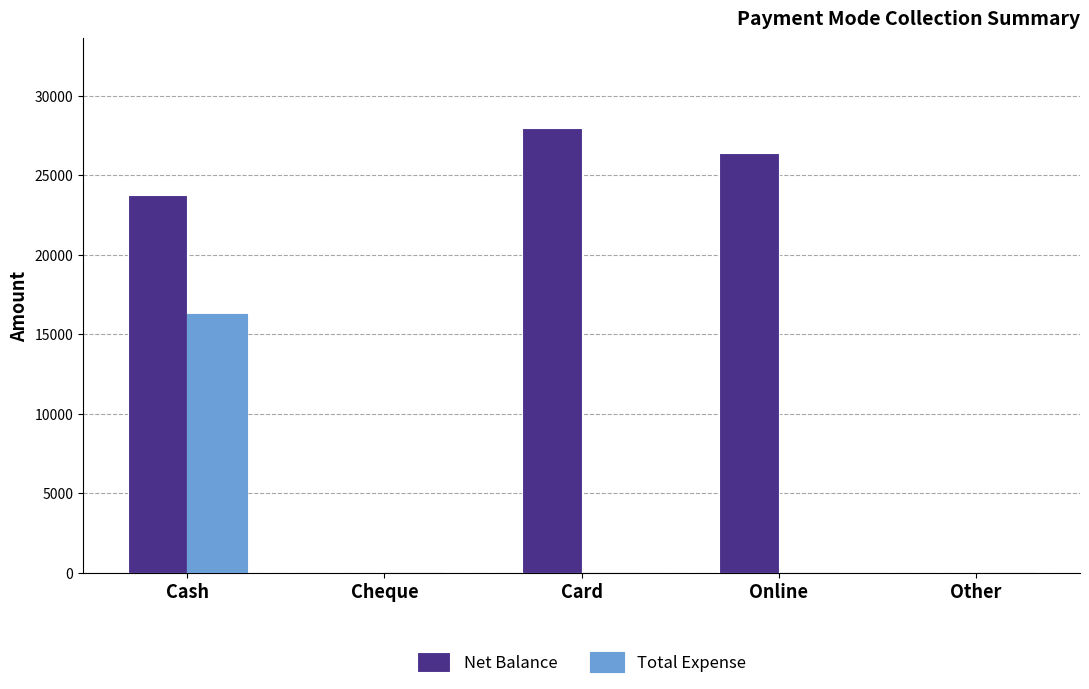

The value of Total Expense at Online is 7886. True or false?

False